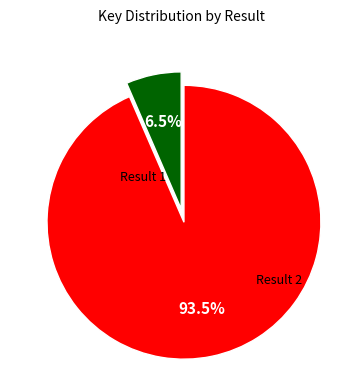

Does any single category account for the majority?

Yes